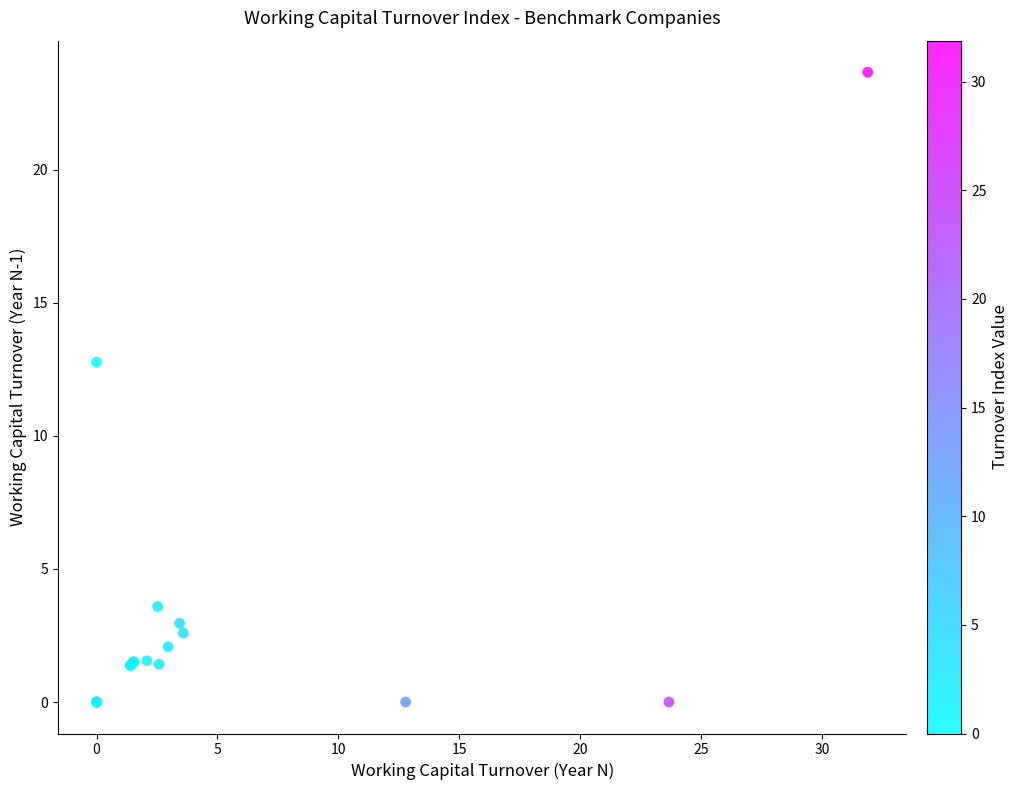

What Y value in the scatter plot is closest to 11?

12.8